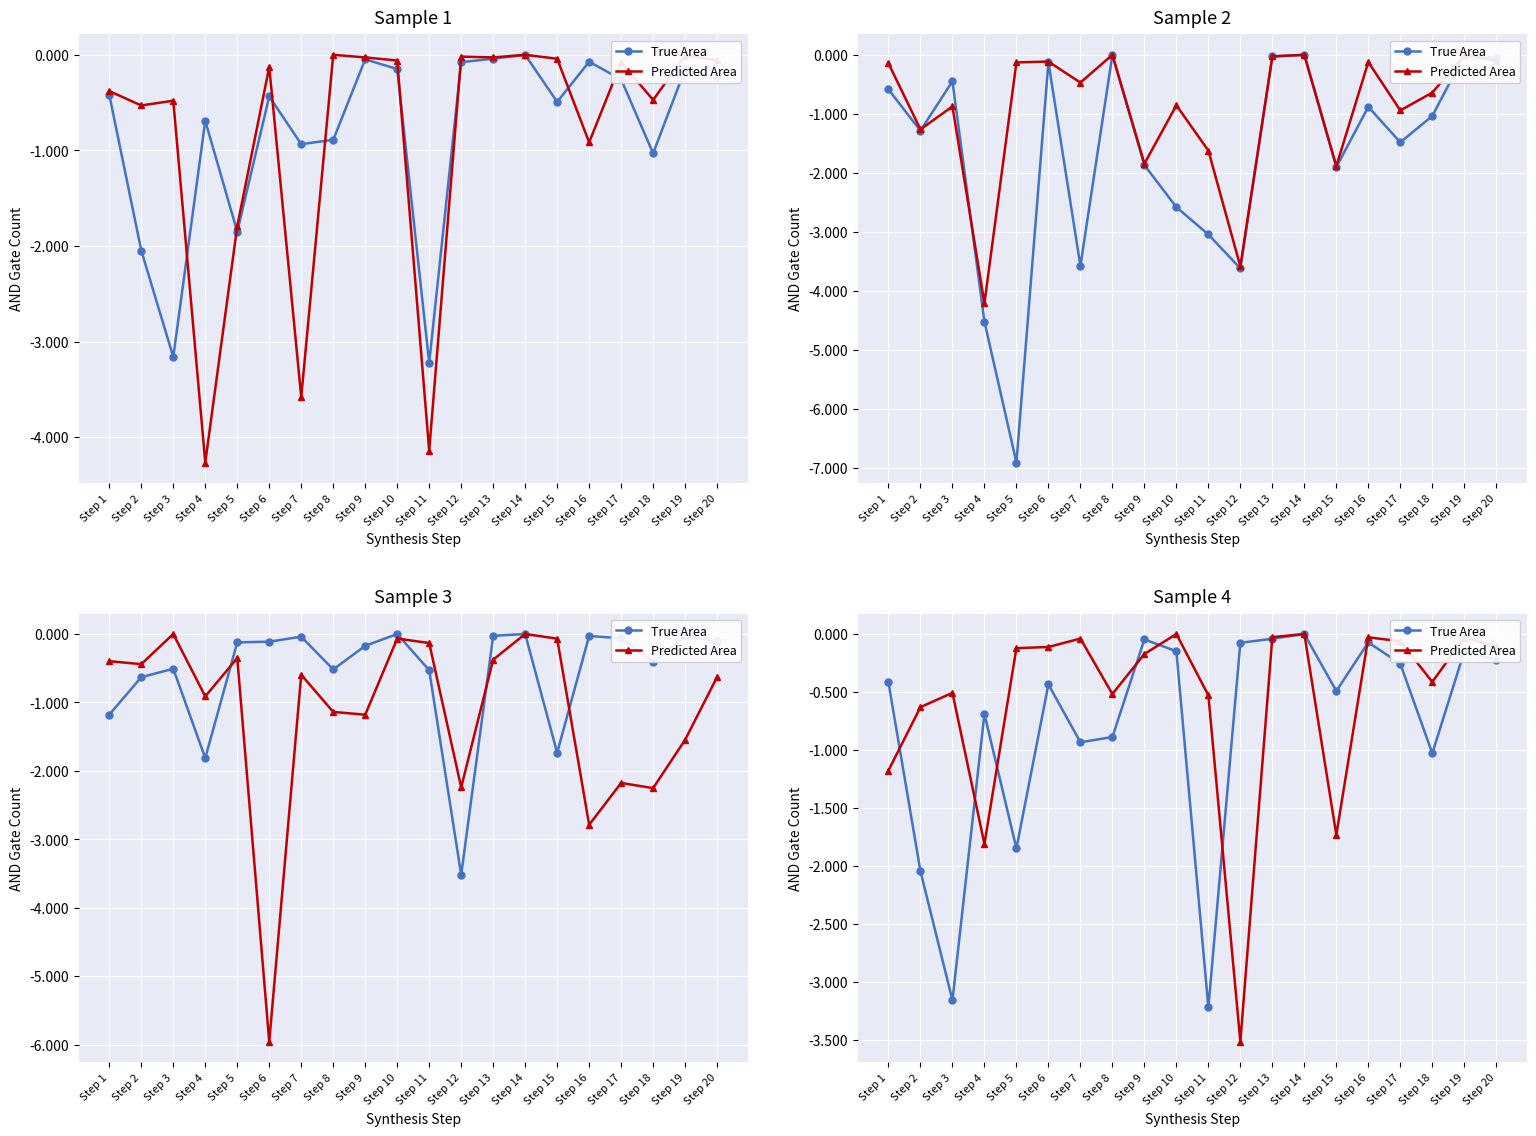

How many interior local valleys does the Predicted Area series have?

5